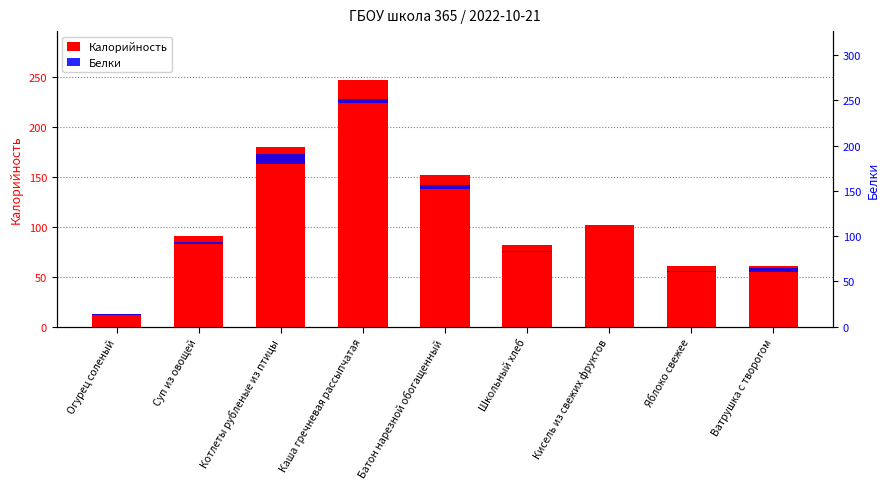

What is the maximum value for Белки?

11